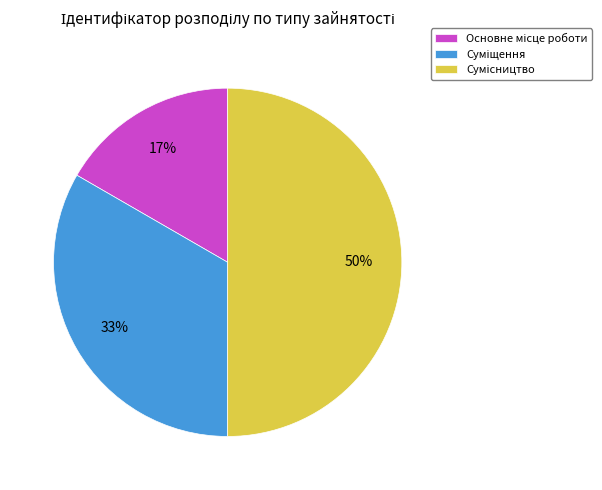

To the nearest percent, what is the difference between the largest and smallest slice percentages?

33%